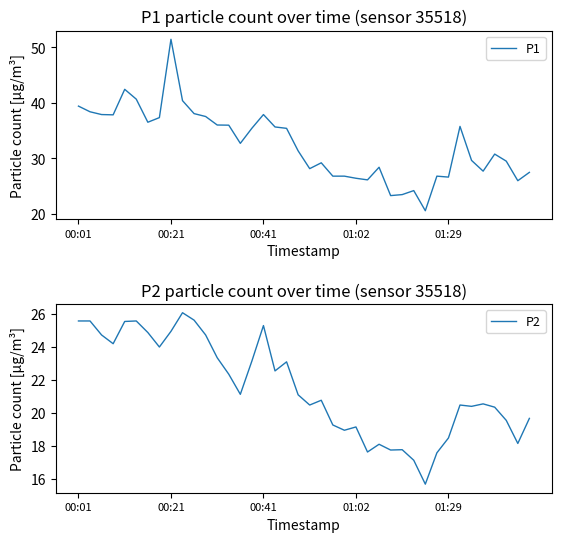

At which category does the chart reach its minimum across all series?

30